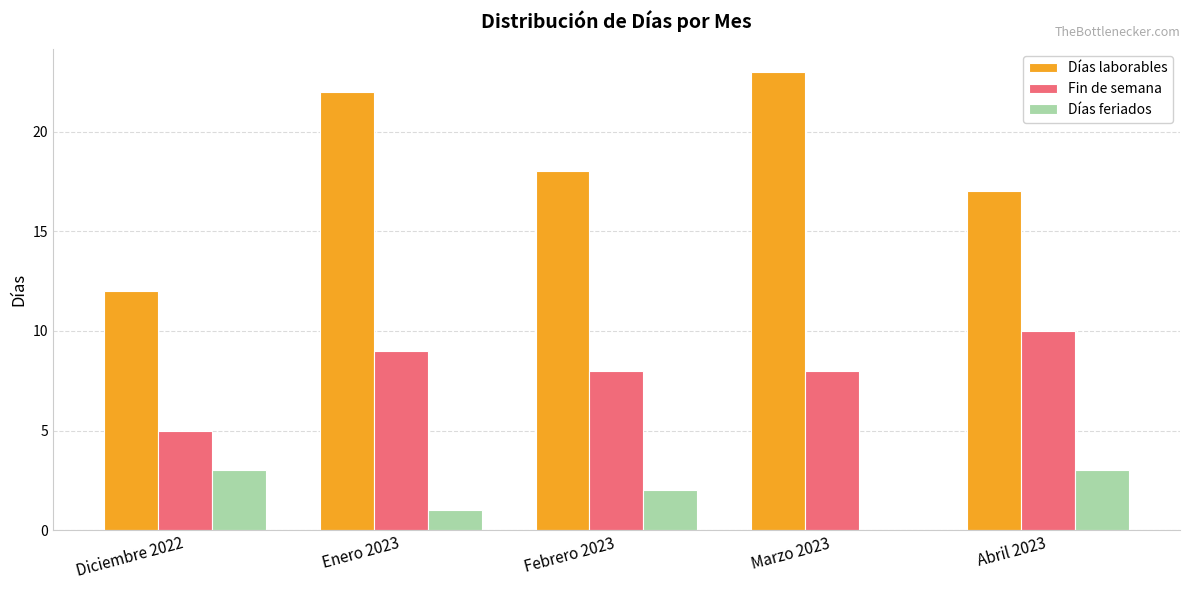

Are the bars grouped side by side (vs. stacked)?

Yes